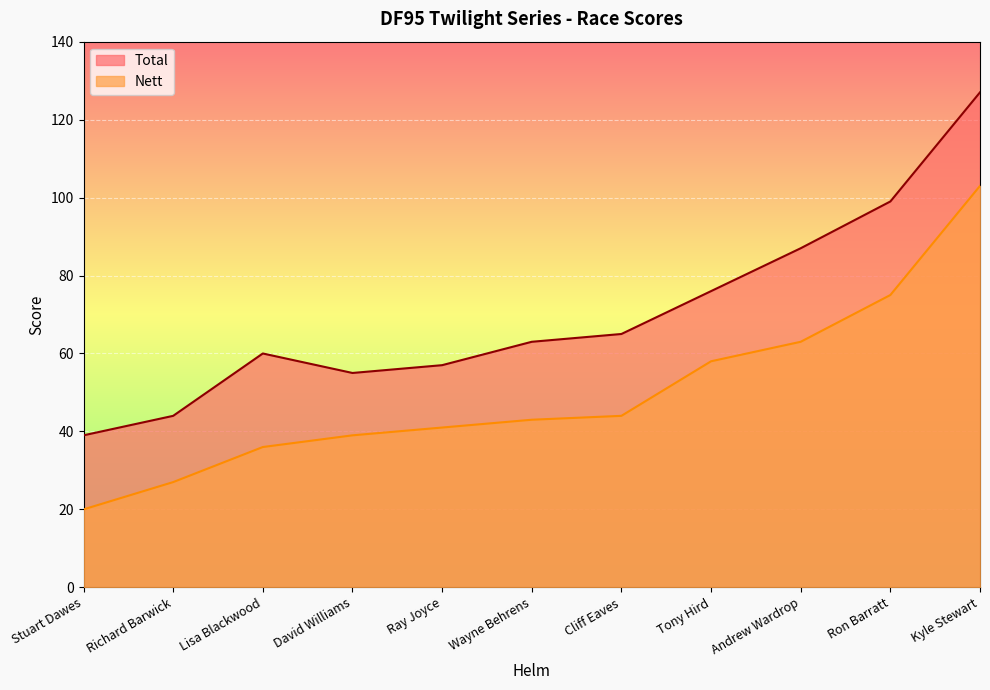

What is the minimum value for Total?

39